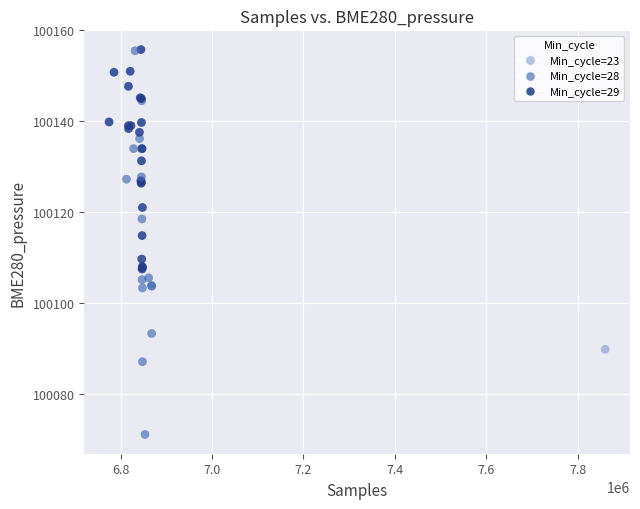

What Y value in the scatter plot is closest to 100113?

100114.8